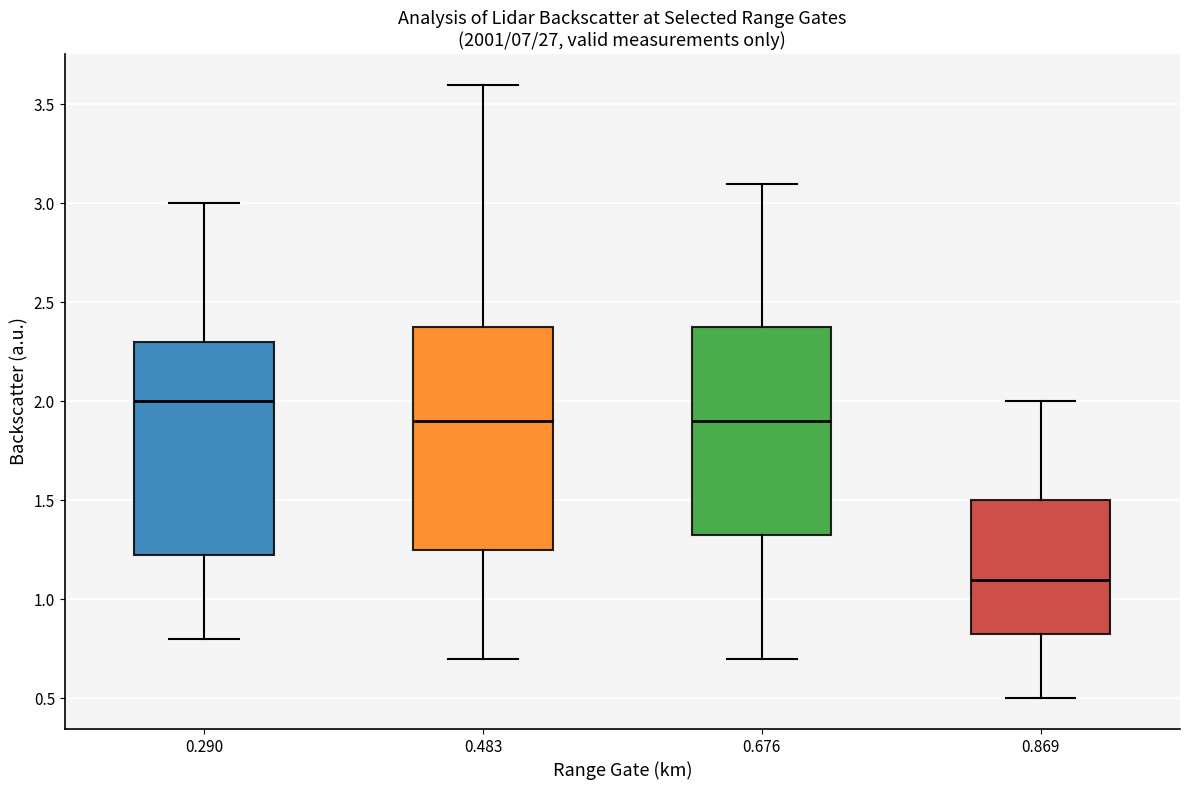

Where does the upper whisker of the box at x = 0.290 end on the y-axis? The values are not printed on the chart, so give them approximately, as read against the axis.

3.00